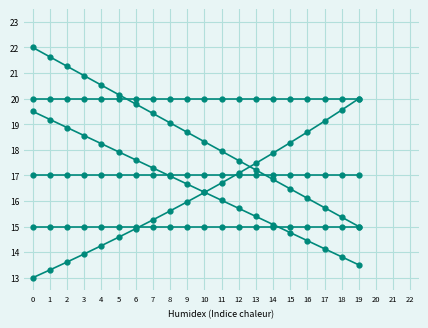

Count the number of data series in this chart.

6